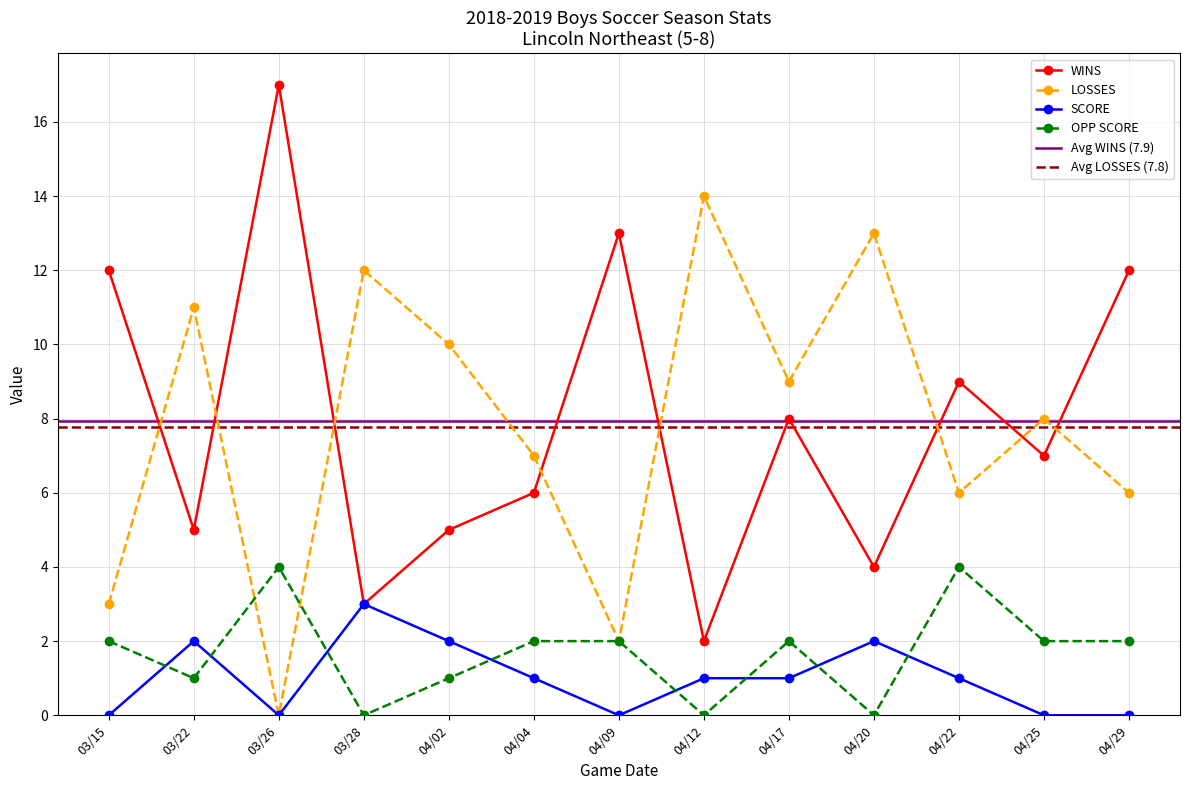

Reading left to right, what are all the values shown in this chart?

WINS: 12	5	17	3	5	6	13	2	8	4	9	7	12
LOSSES: 3	11	0	12	10	7	2	14	9	13	6	8	6
SCORE: 0	2	0	3	2	1	0	1	1	2	1	0	0
OPP SCORE: 2	1	4	0	1	2	2	0	2	0	4	2	2